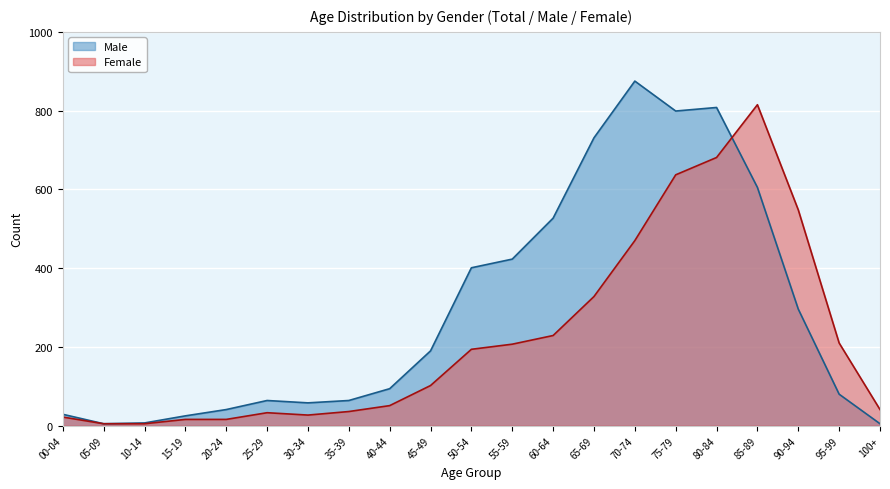

Where is the first local maximum for Female?

25-29